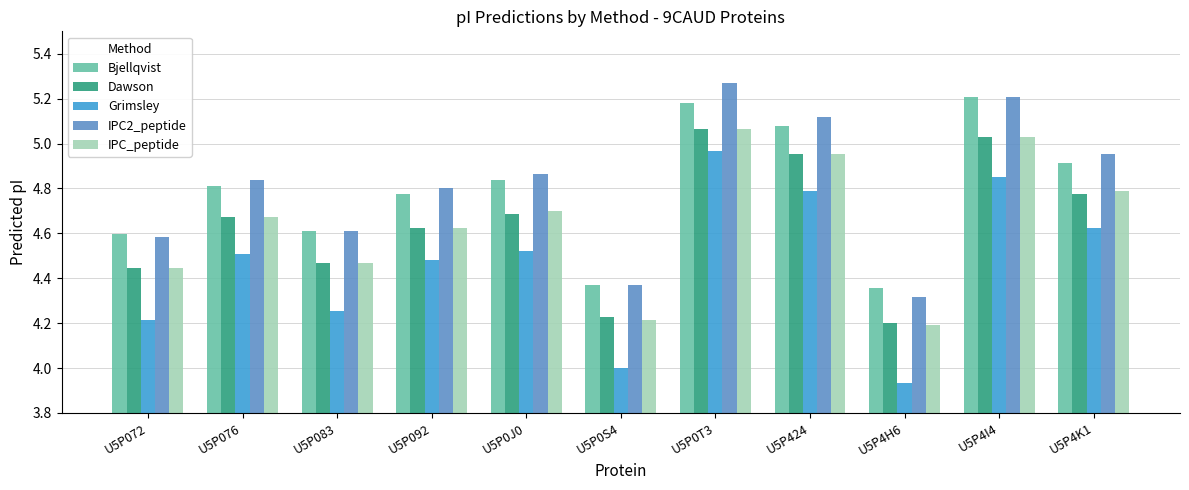

What is the difference between the IPC2_peptide values at U5P4H6 and U5P4K1?

0.6